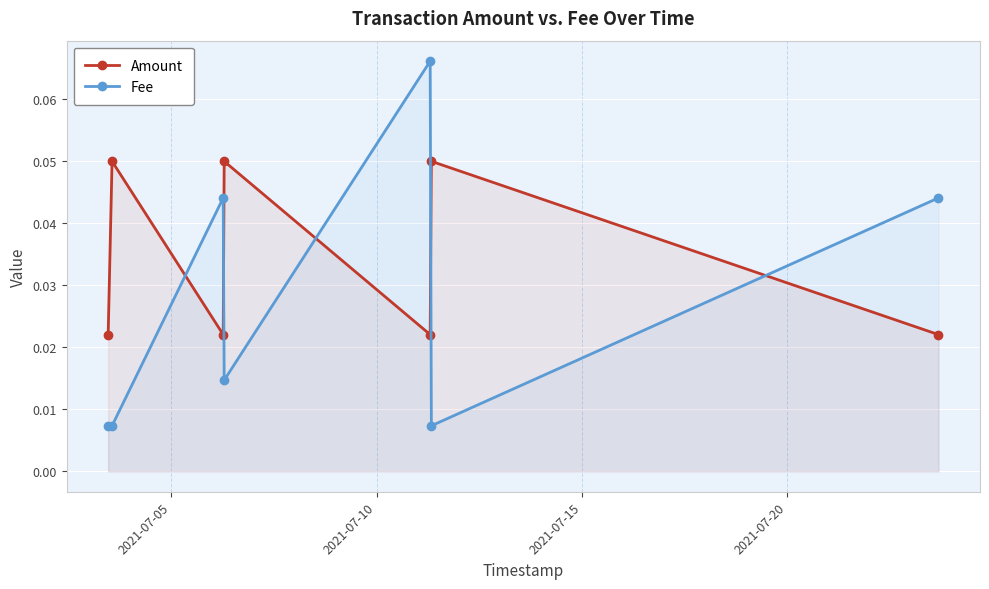

True or false: Fee and Amount cross at least once.

True